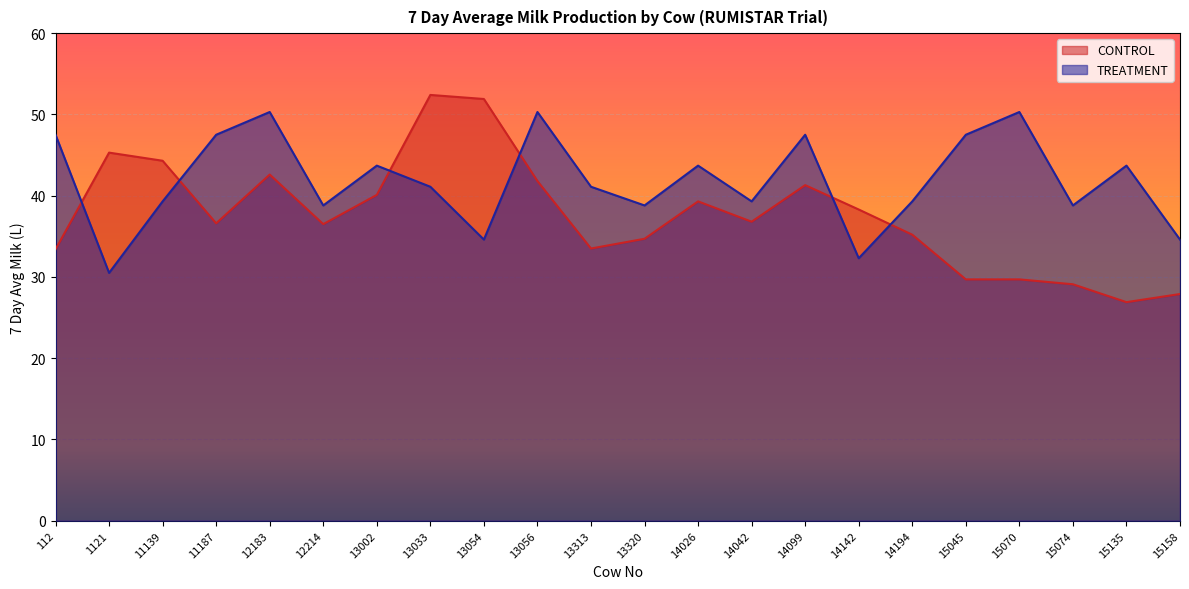

At which category is the sum across all series the highest?

13033